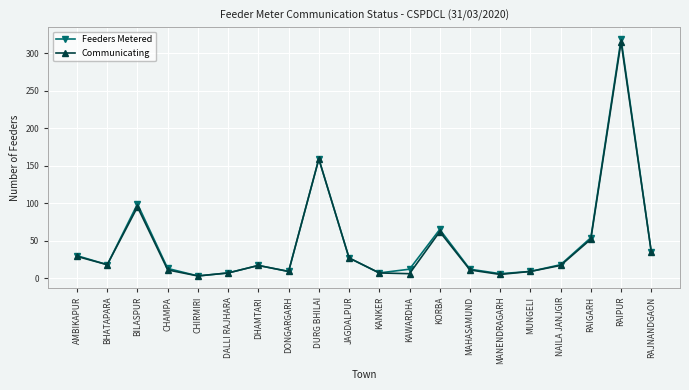

What are all the series names shown in the legend?

Feeders Metered, Communicating